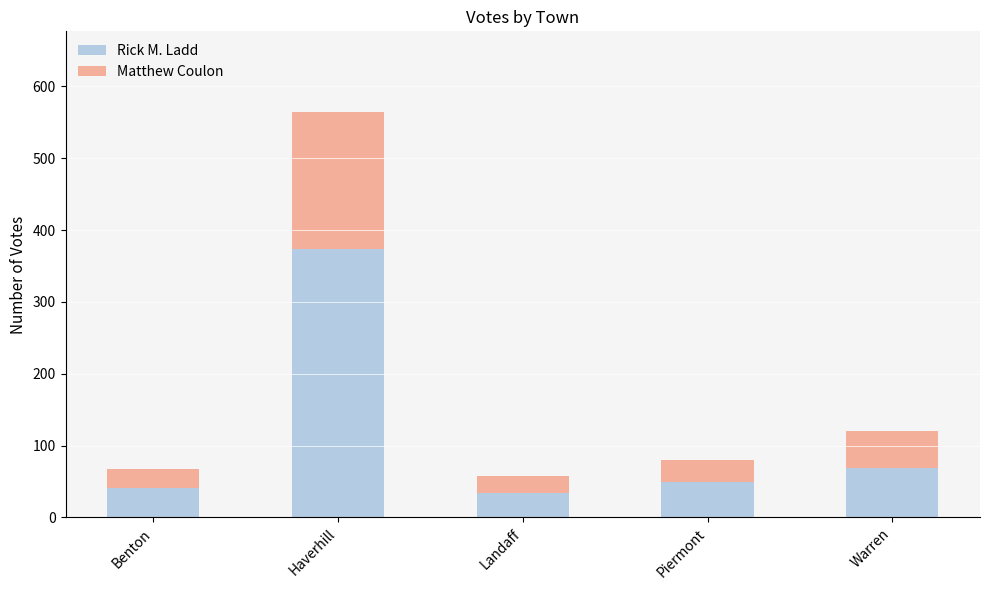

Reading left to right, transcribe the values for Rick M. Ladd.

Benton=41	Haverhill=374	Landaff=34	Piermont=50	Warren=69